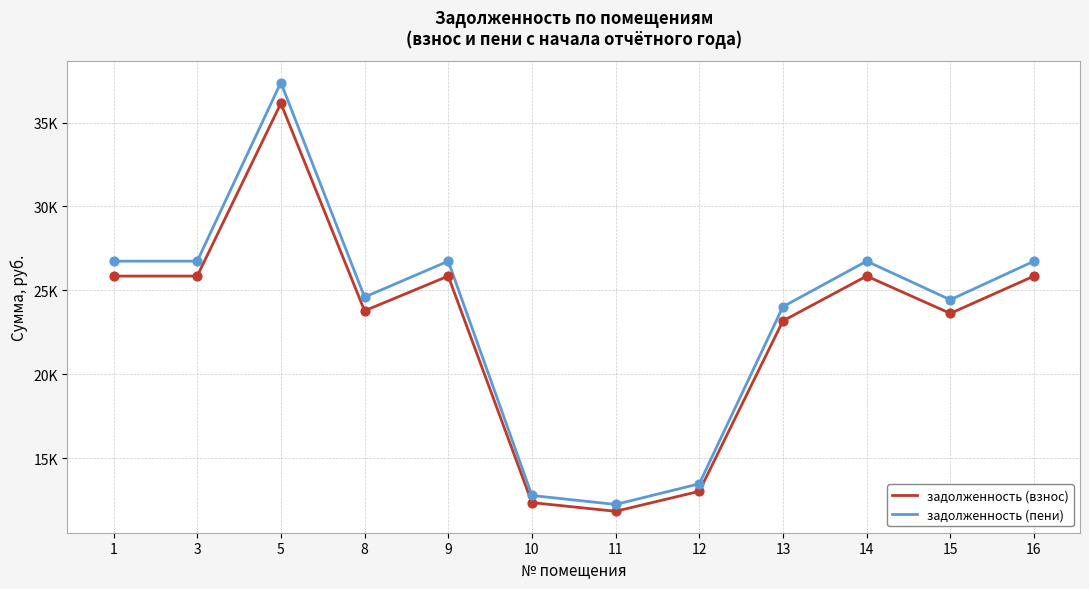

Is this an area chart (filled region under the line)?

No